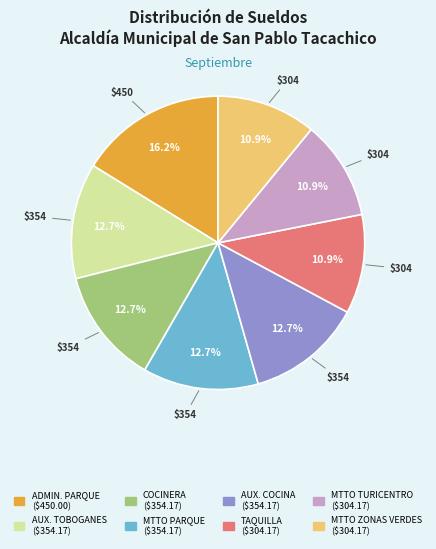

To the nearest percent, what is the average slice percentage?

12%